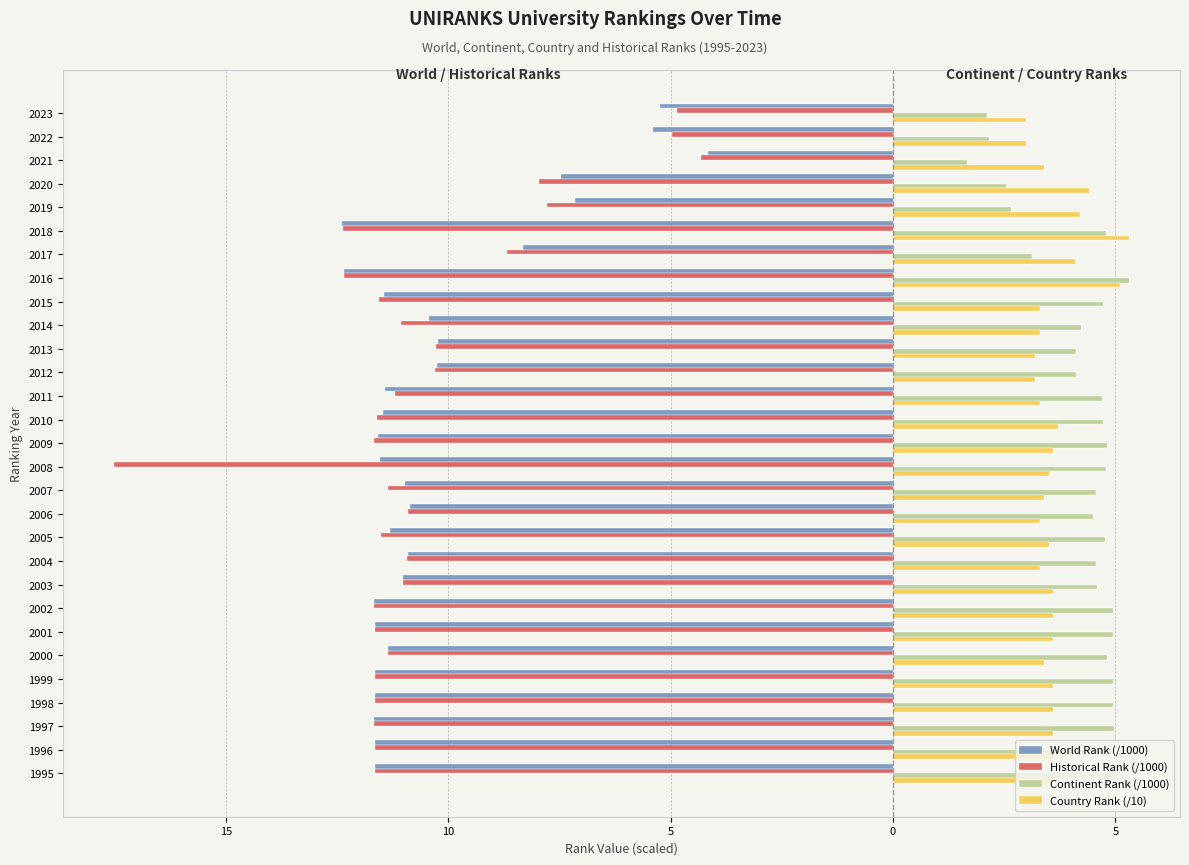

What are all the series names shown in the legend?

World Rank (/1000), Historical Rank (/1000), Continent Rank (/1000), Country Rank (/10)